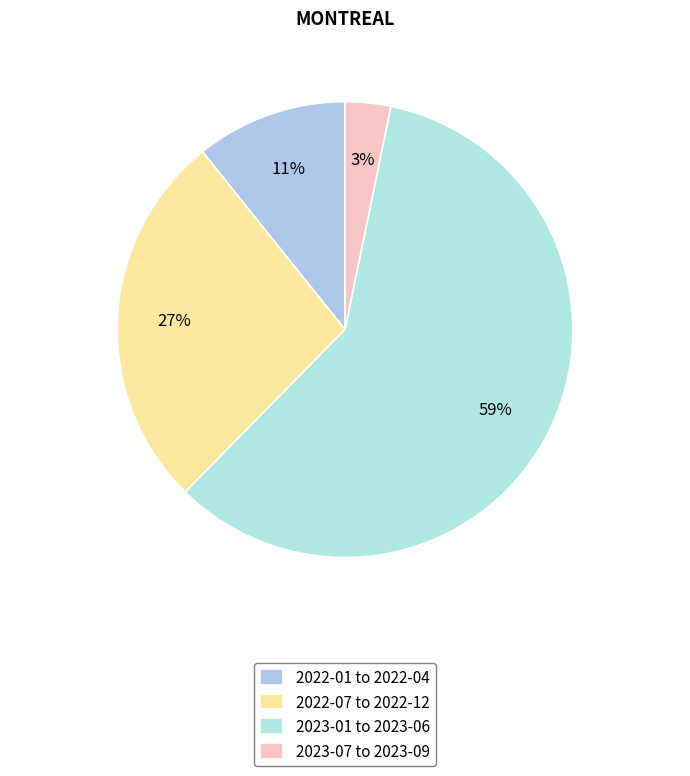

How many segments does this pie chart have?

4